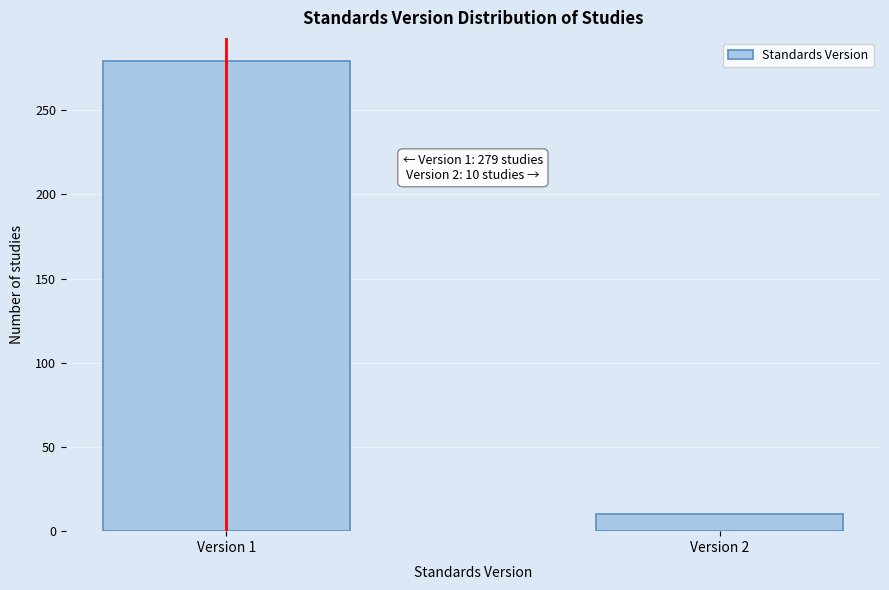

Reading left to right, list all the values displayed in this chart.

279	10